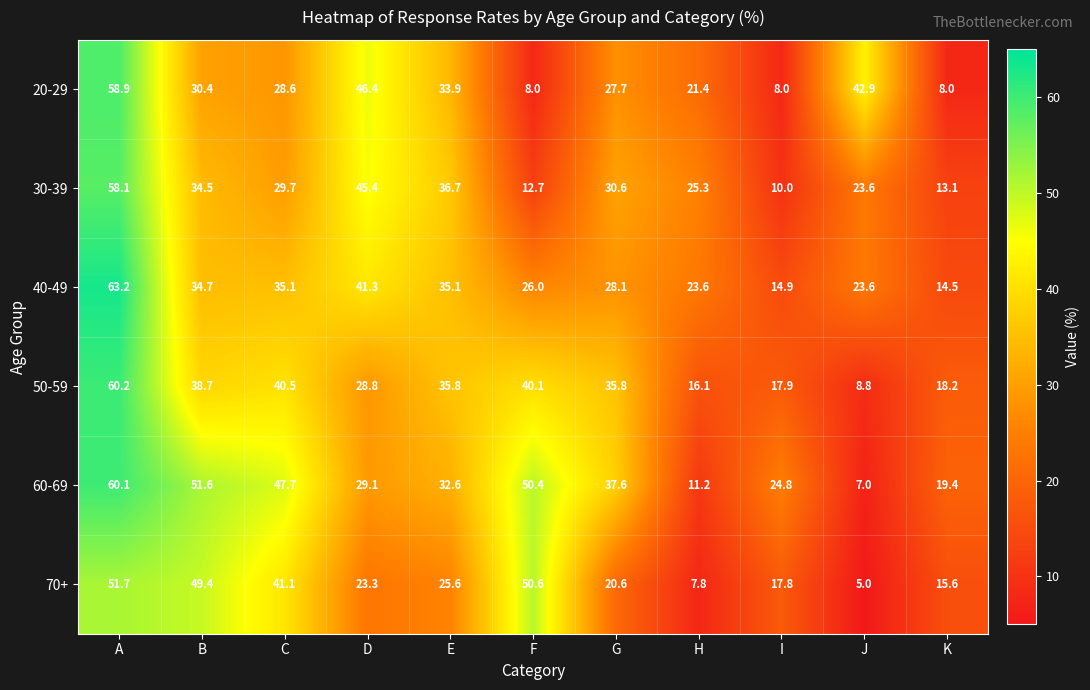

The 60-69 series shows 32.8 at B. True or false?

False